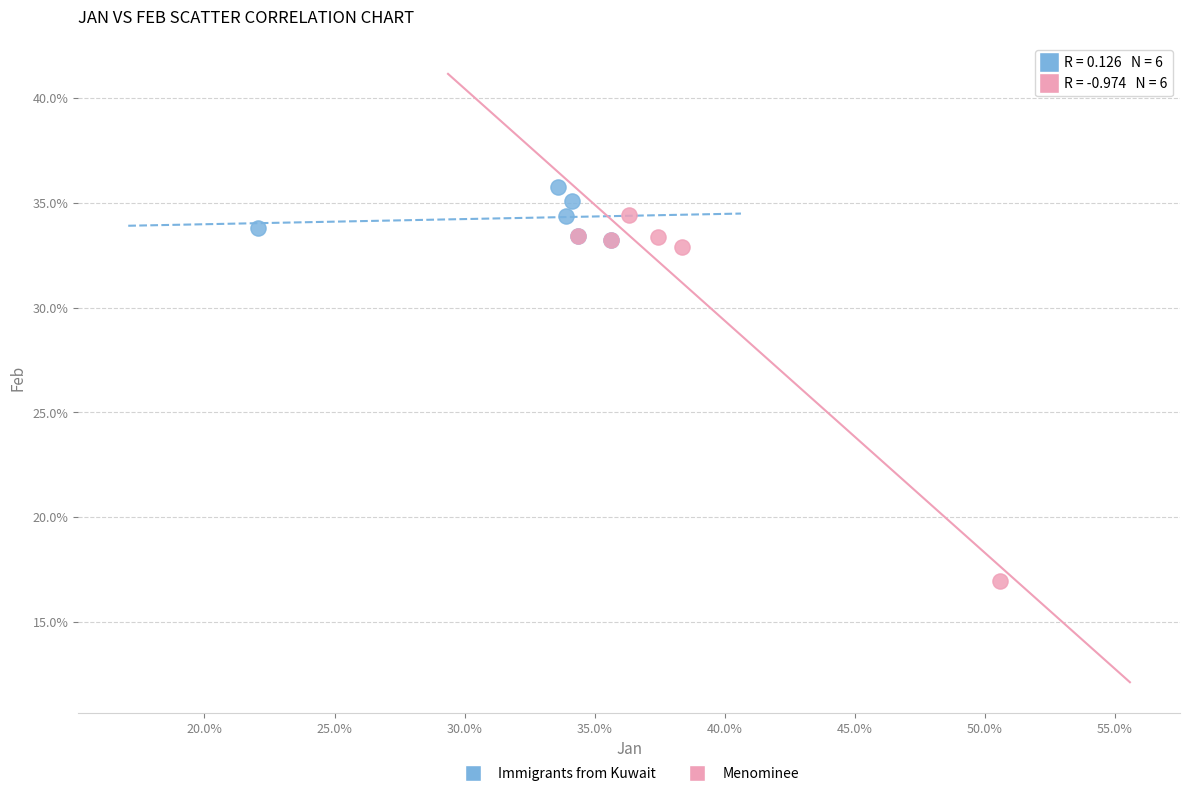

What are all the series names shown in the legend?

Immigrants from Kuwait, Menominee